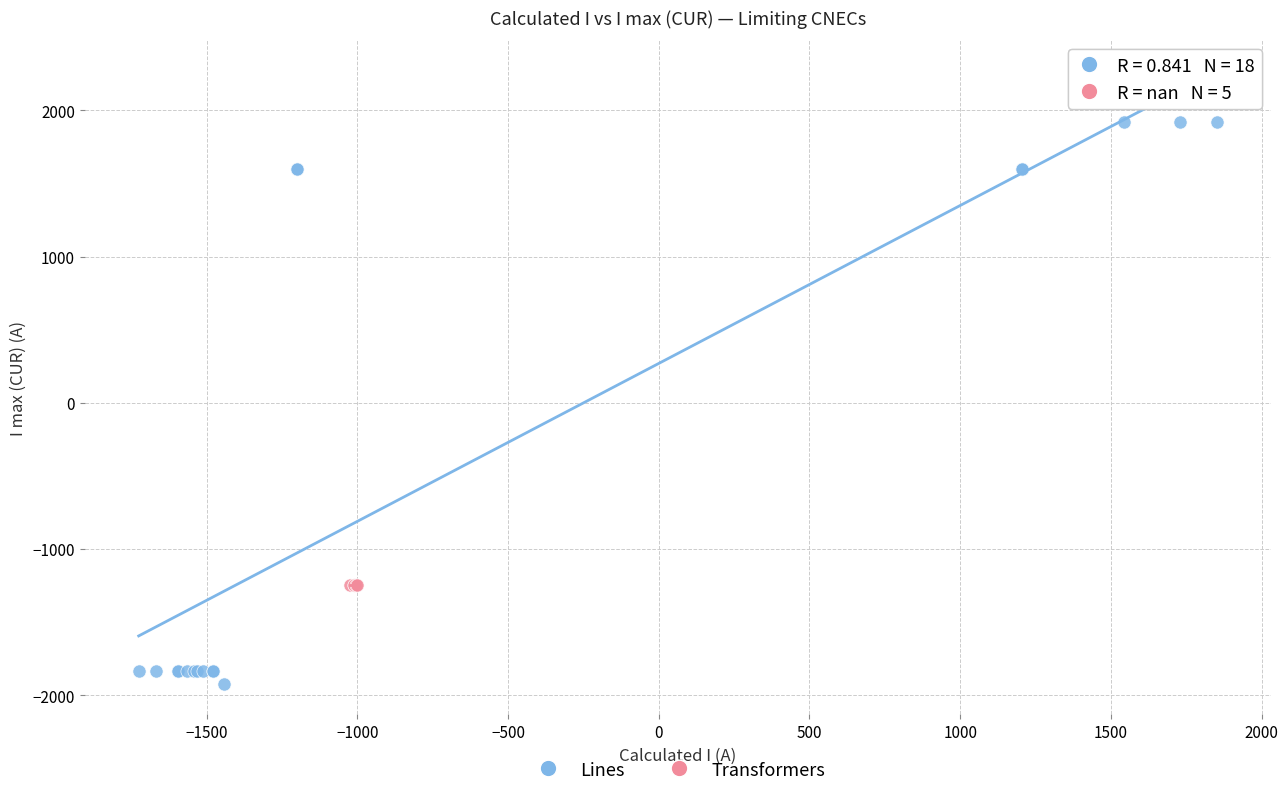

Which series contains the lowest Y value?

Lines